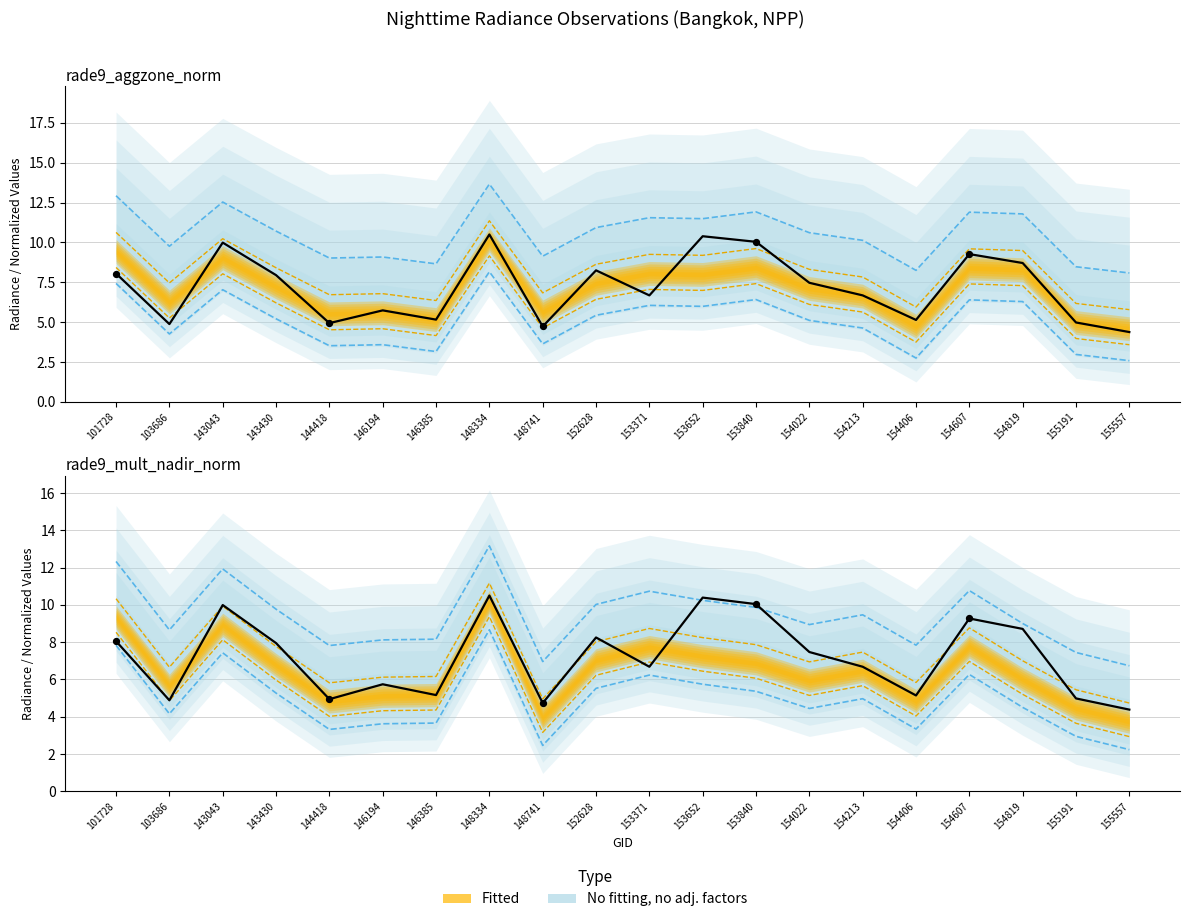

Which series has the largest total across all categories?

rade9_aggzone_norm